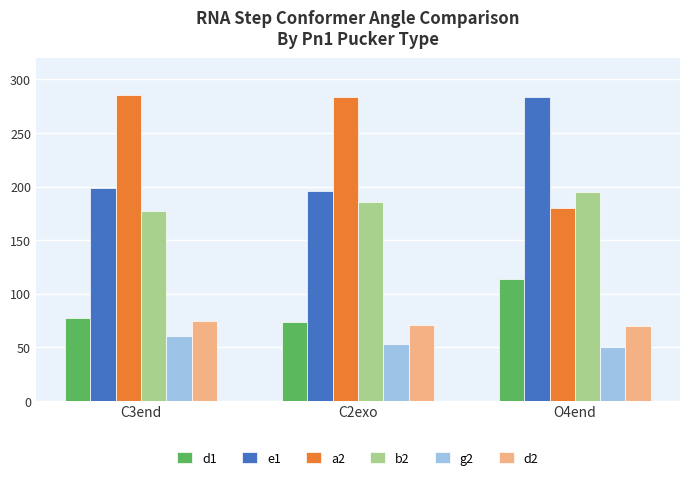

What value does the g2 series have at O4end?

49.9